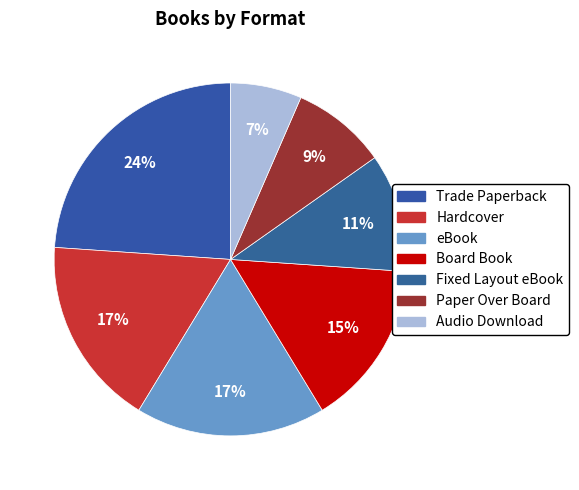

Does Board Book represent more than half of the total?

No